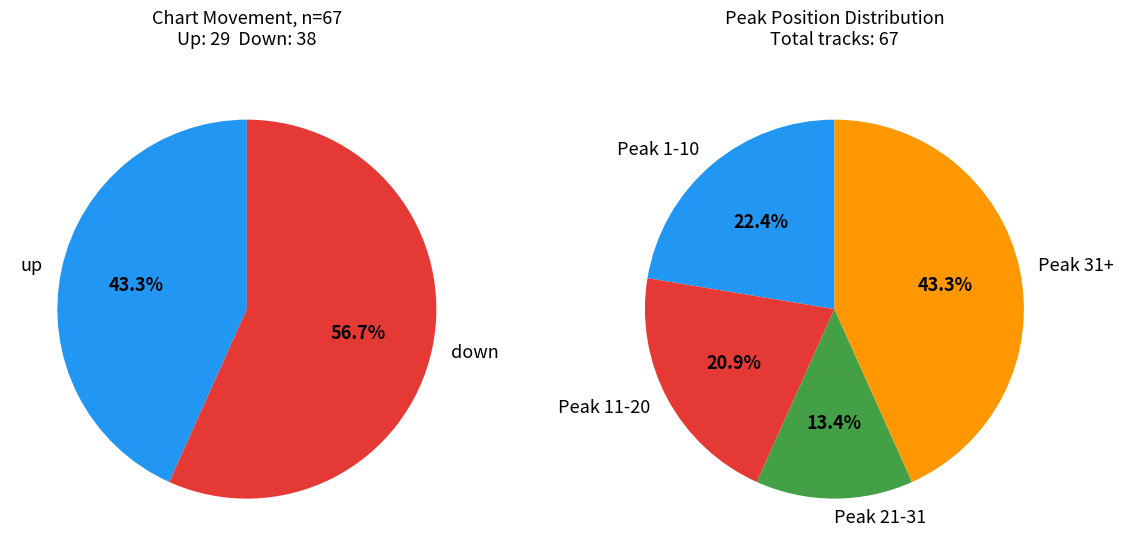

Rank the categories by value from highest to lowest.

down, up